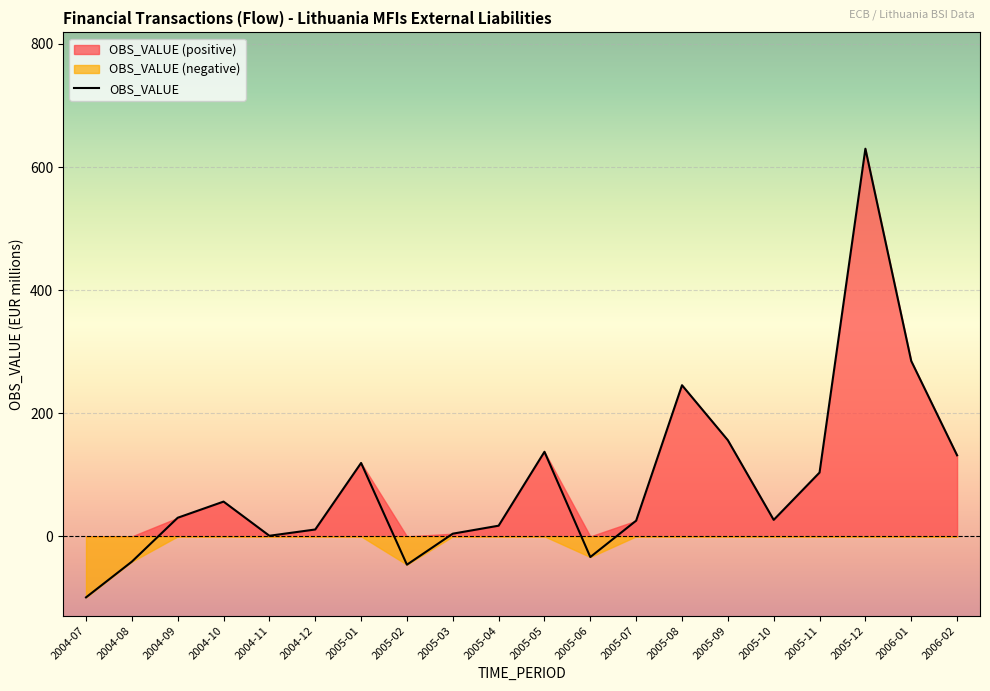

How many lines are shown in the chart?

1